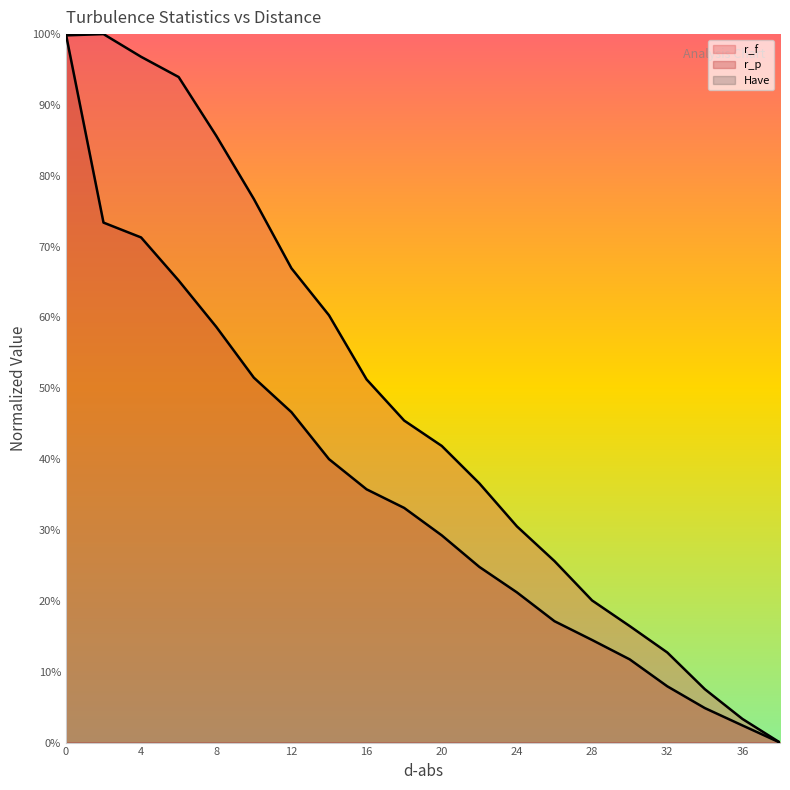

How many values in the r_p series exceed 0?

19